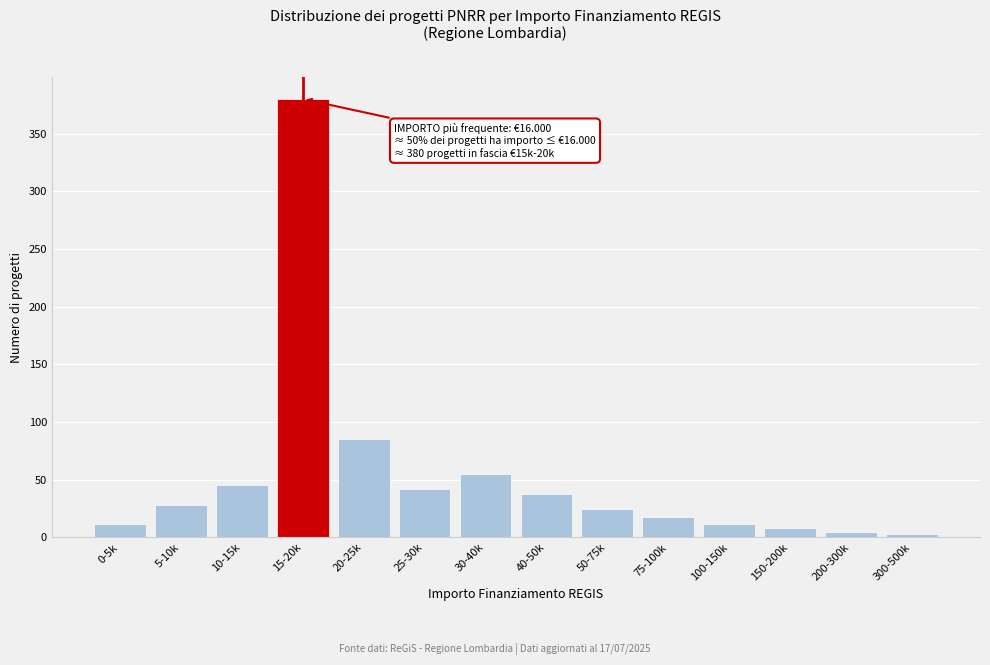

Reading left to right, transcribe all the data shown in this chart.

0-5k=12	5-10k=28	10-15k=45	15-20k=380	20-25k=85	25-30k=42	30-40k=55	40-50k=38	50-75k=25	75-100k=18	100-150k=12	150-200k=8	200-300k=5	300-500k=3